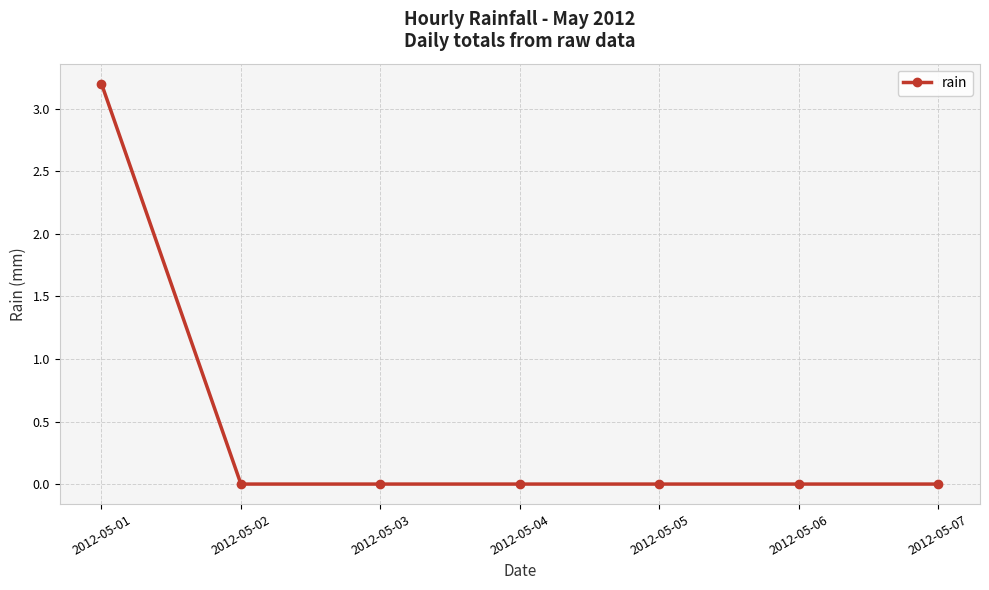

How many values are between 0 and 1?

6